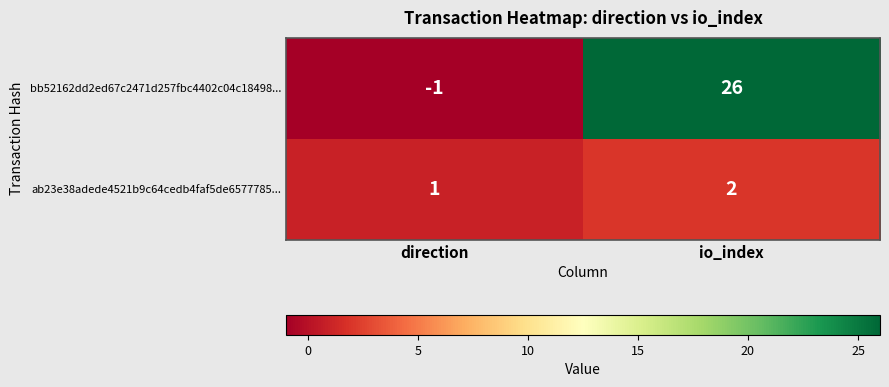

Is it true that bb52162dd2ed67c2471d257fbc4402c04c18498... equals 13 at io_index?

False